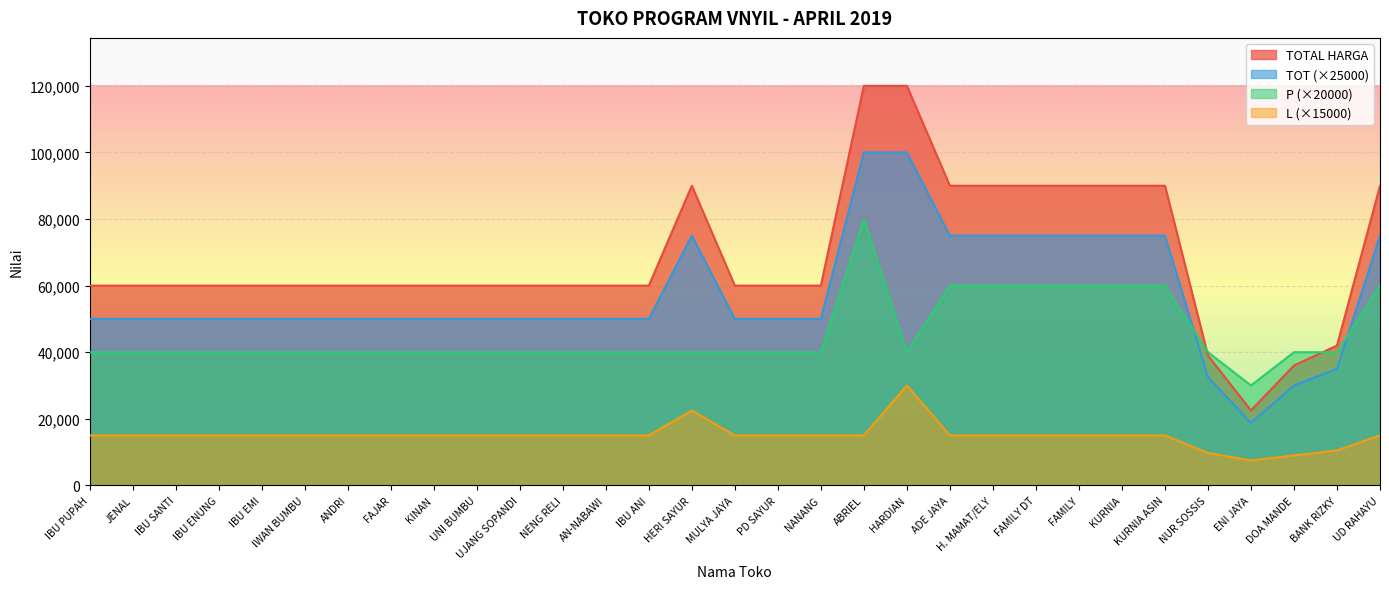

What are all the series names shown in the legend?

TOTAL HARGA, TOT (×25000), P (×20000), L (×15000)